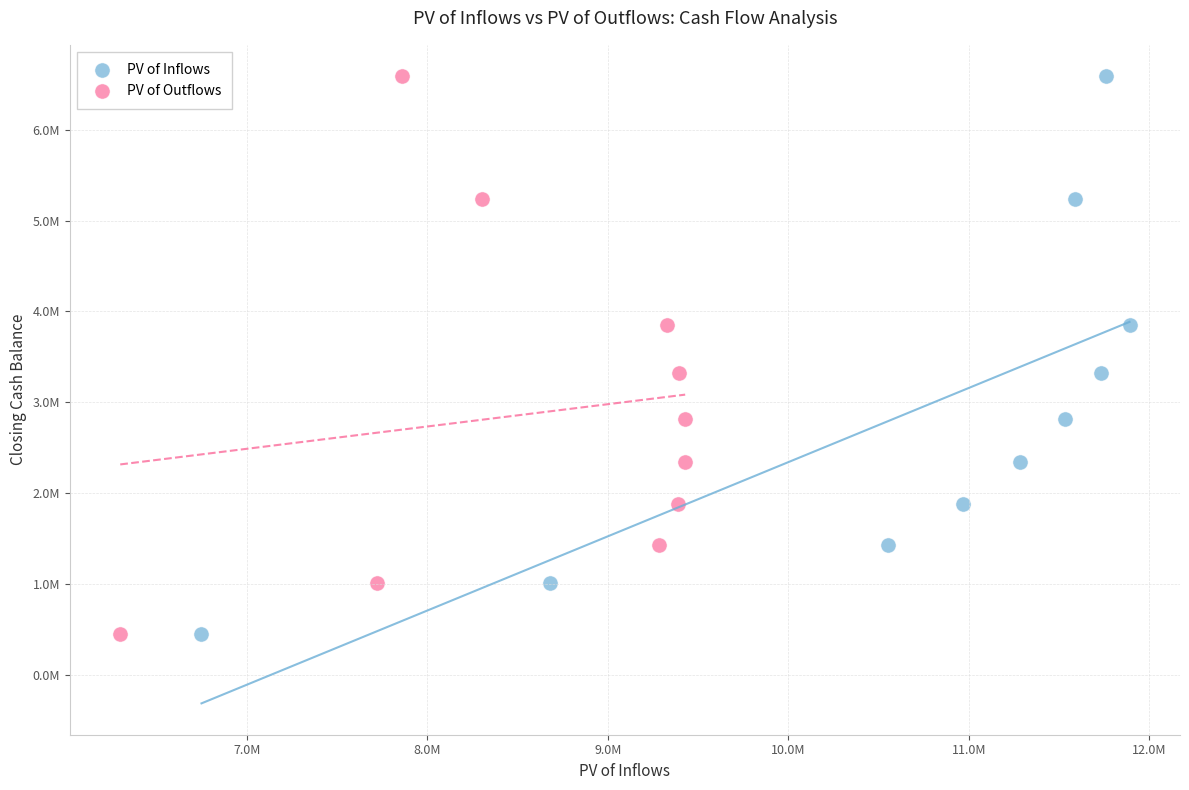

What are all the series names shown in the legend?

PV of Inflows, PV of Outflows